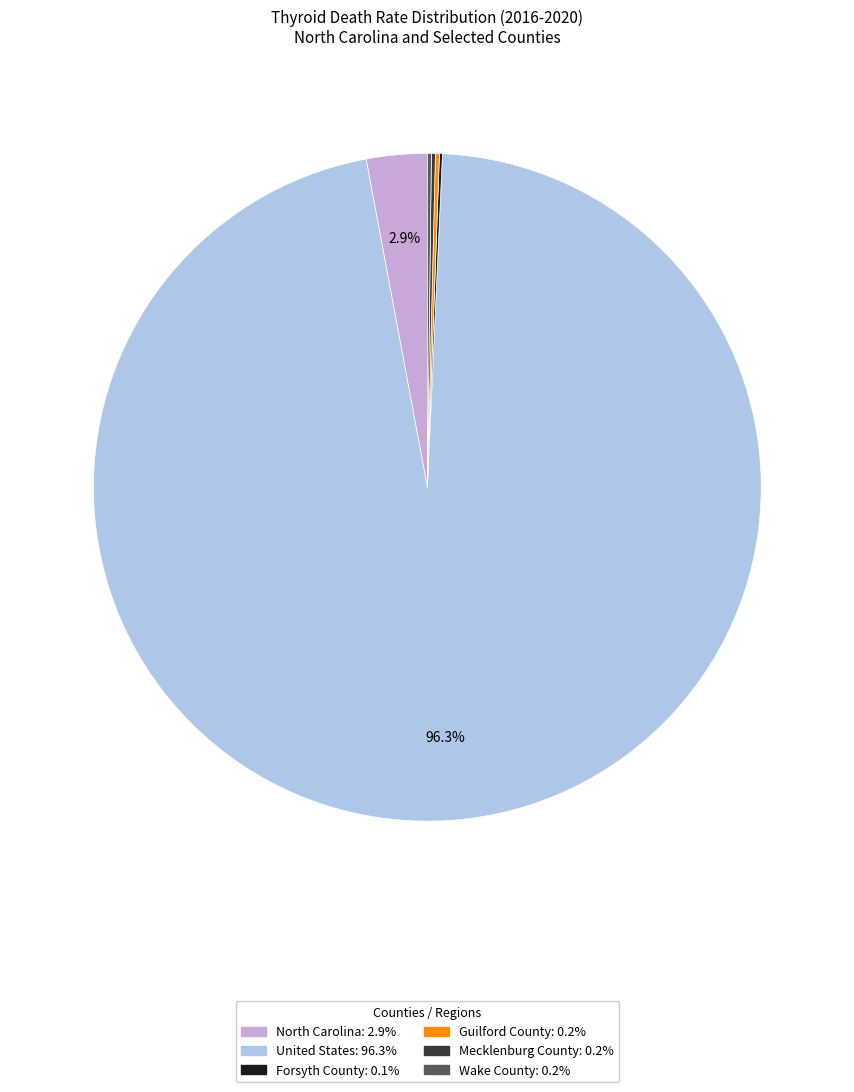

What percentage do United States and North Carolina together represent?

99.3%